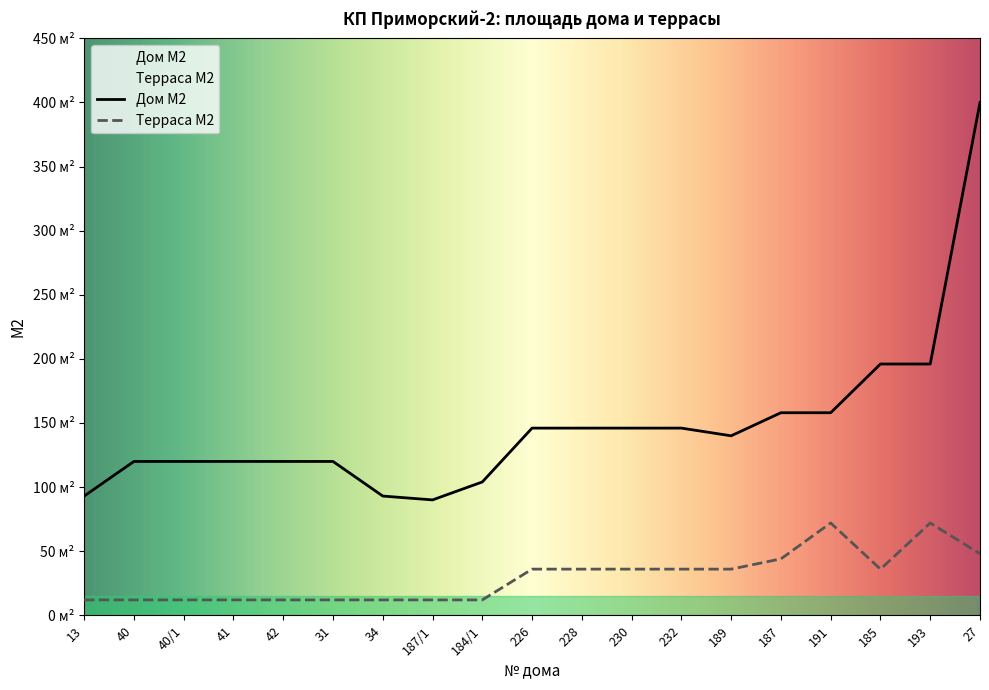

List the series in order of their peak value, lowest first.

Терраса М2, Дом М2